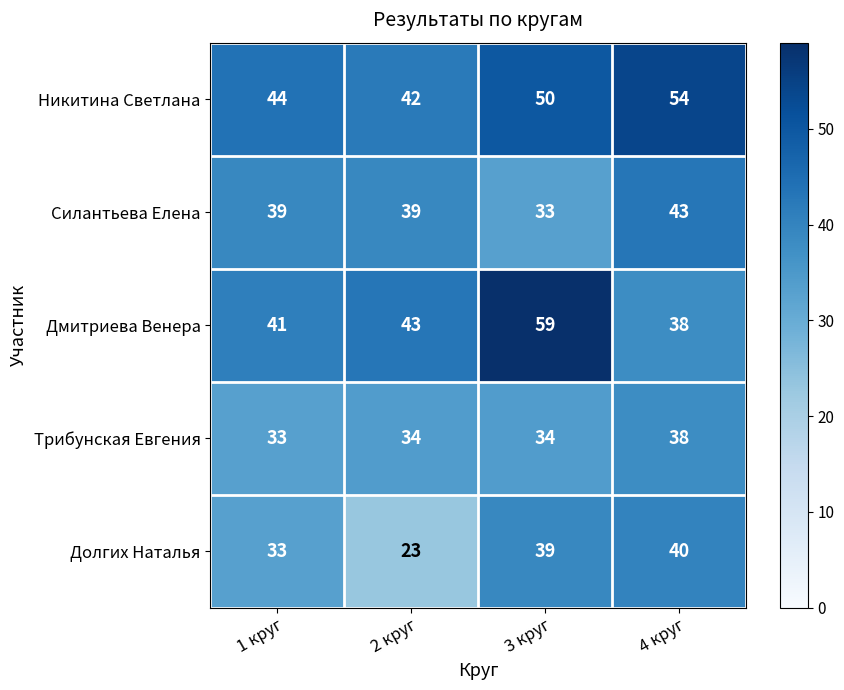

What is the spread (max minus min) of values at 1 круг?

11